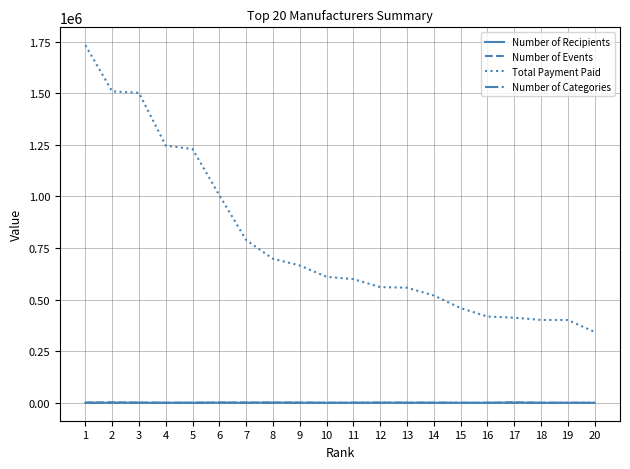

What is the greatest value displayed?

1733097